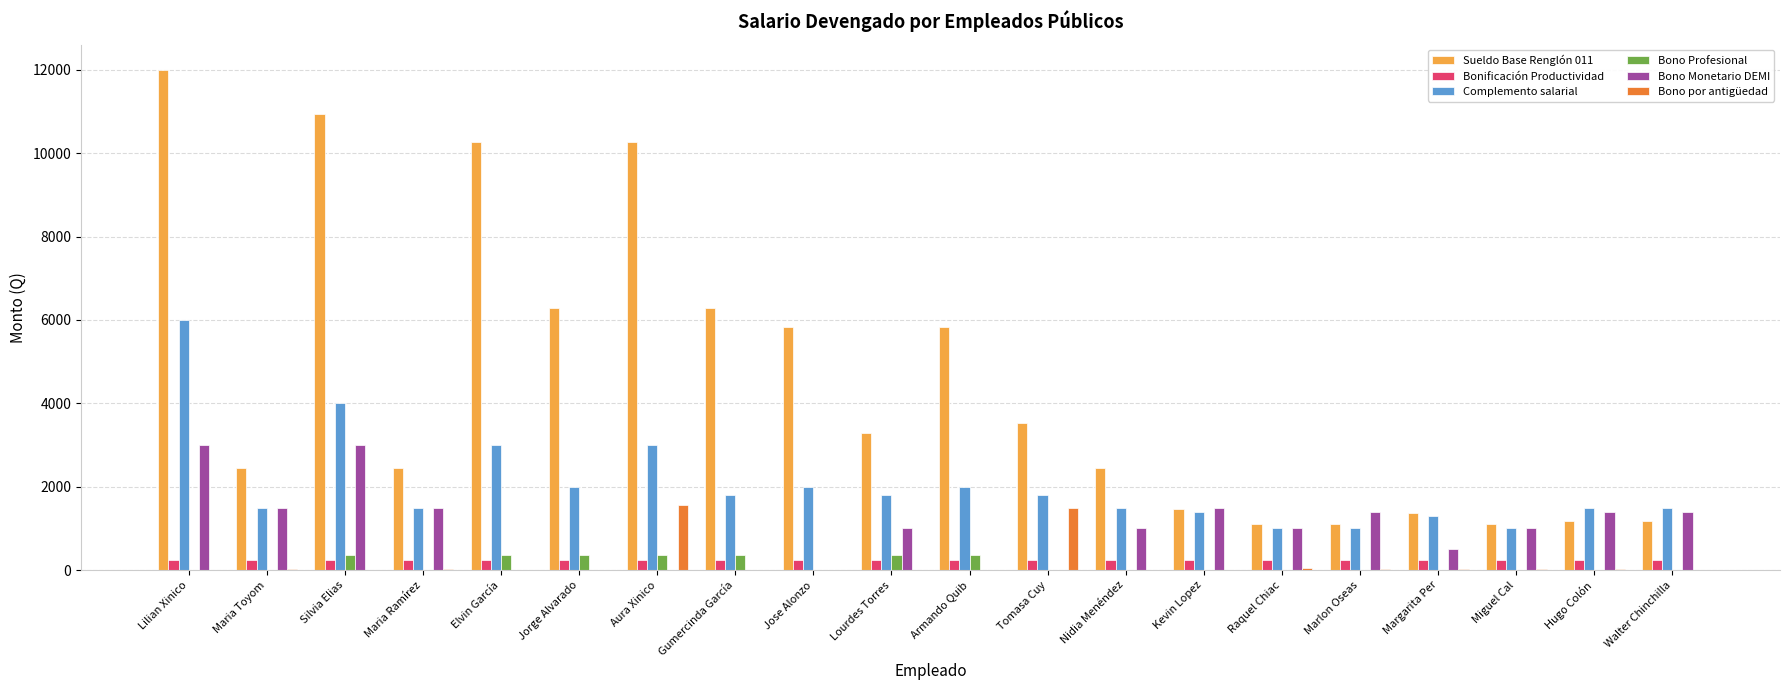

Is it true that Bono por antigüedad equals 919 at Kevin Lopez?

False